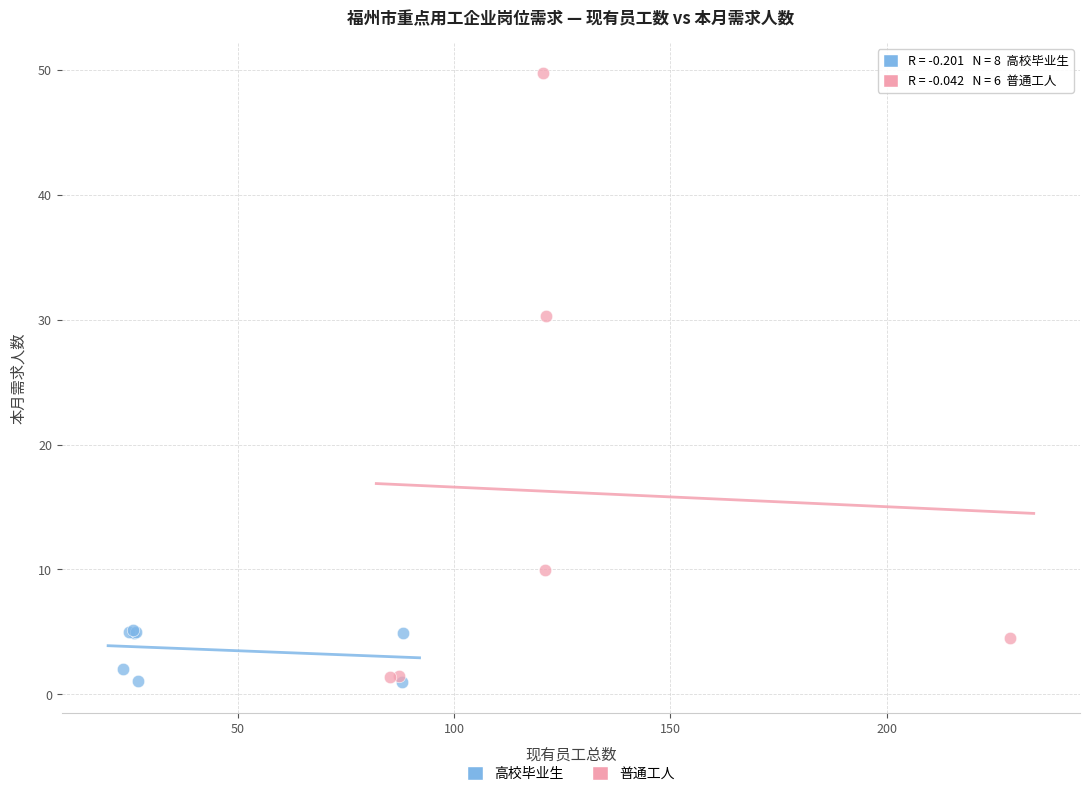

Which series reaches the maximum Y coordinate?

普通工人